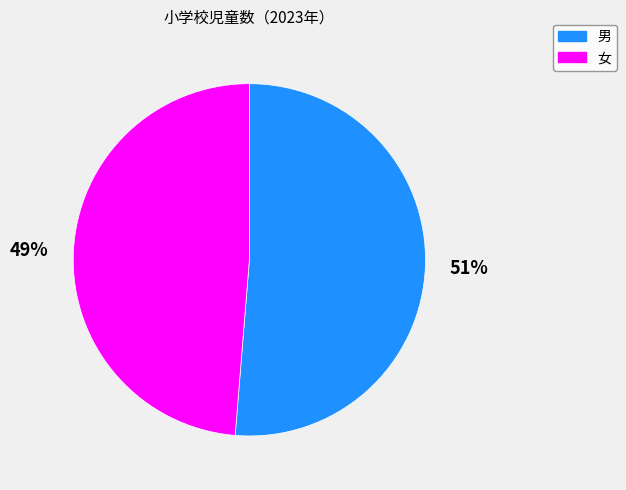

To the nearest percent, what portion does 女 represent?

49%